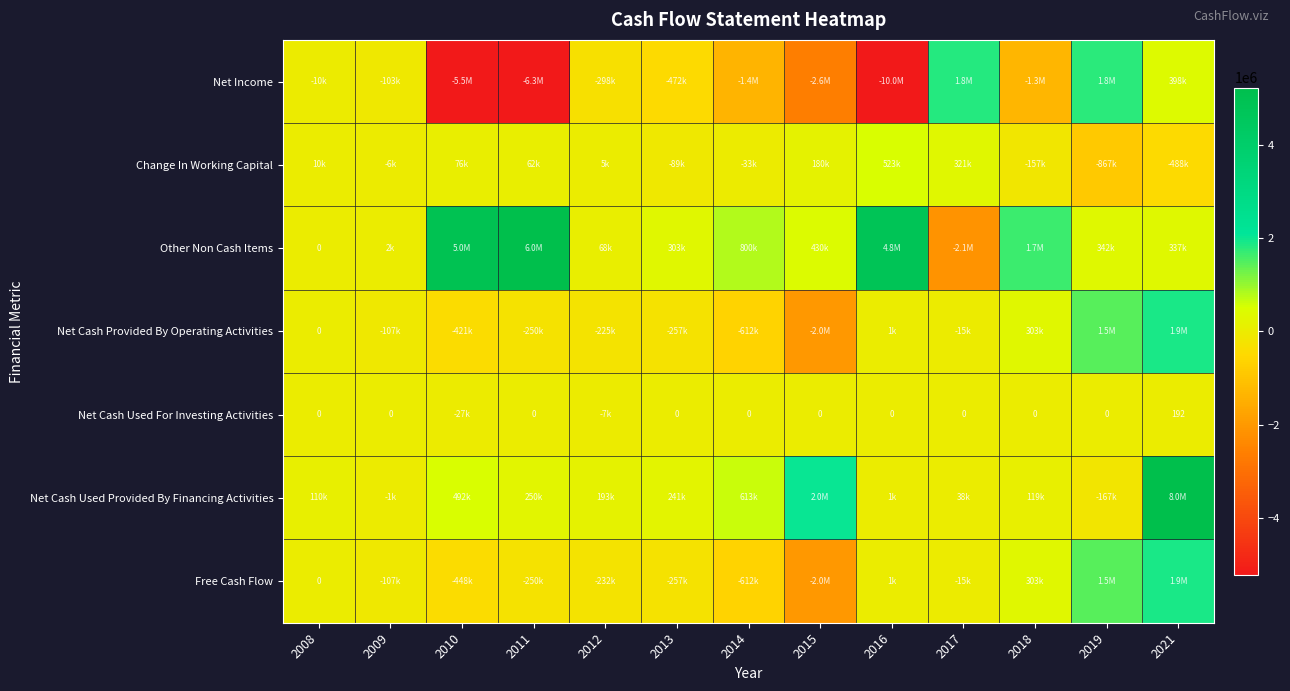

How many values in Free Cash Flow are below zero?

8